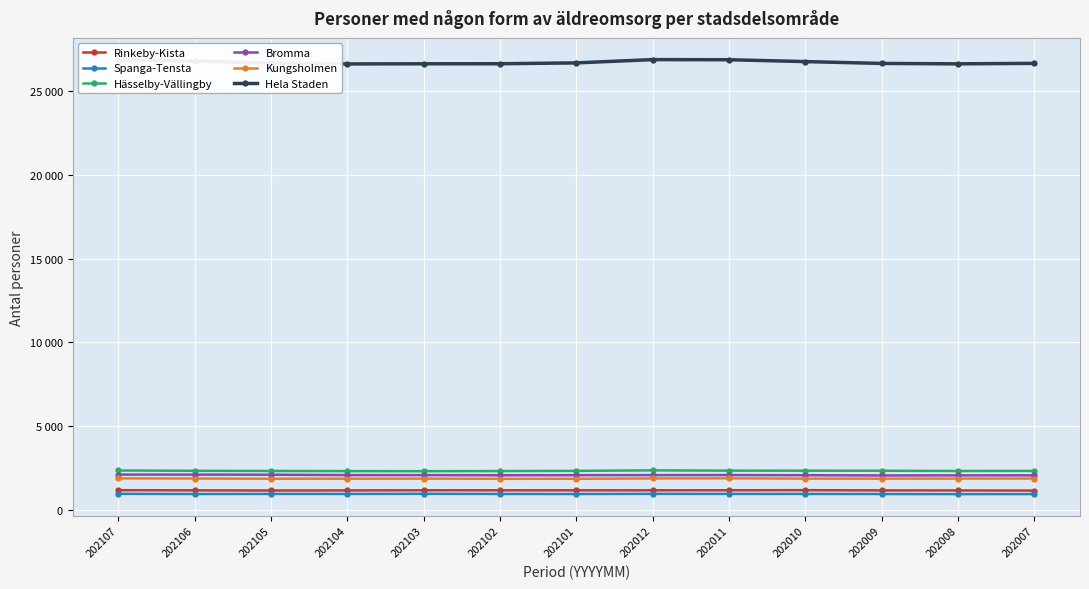

What are all the series names shown in the legend?

Rinkeby-Kista, Spanga-Tensta, Hässelby-Vällingby, Bromma, Kungsholmen, Hela Staden